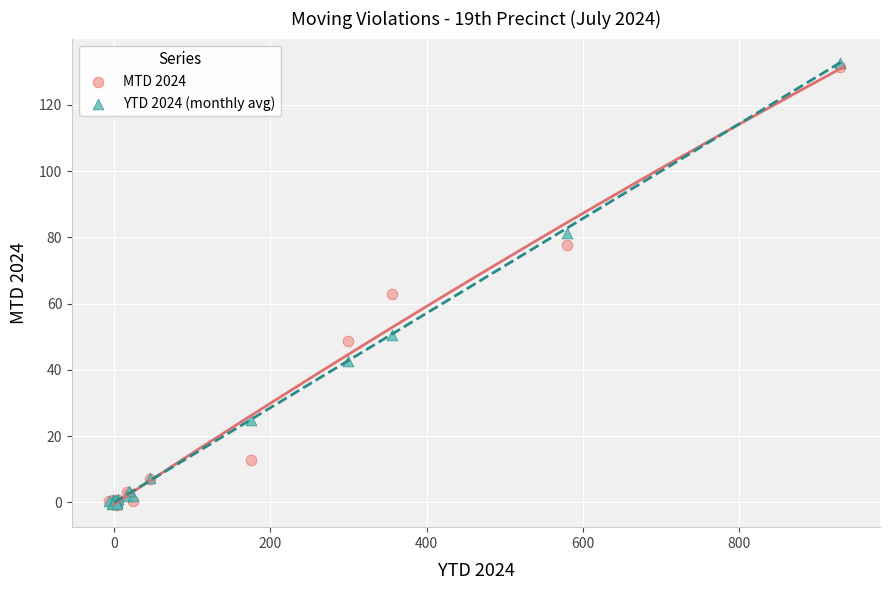

Across all series, what Y value is closest to 65?

63.0